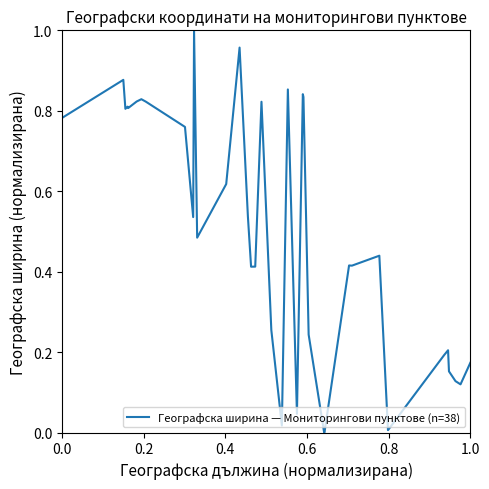

What is the value of the 38th point from the left?

0.2